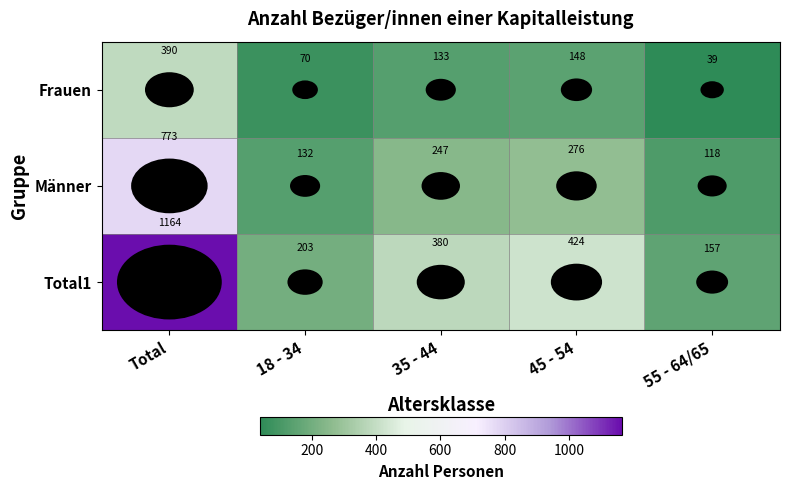

The Frauen series shows 646 at Total. True or false?

False